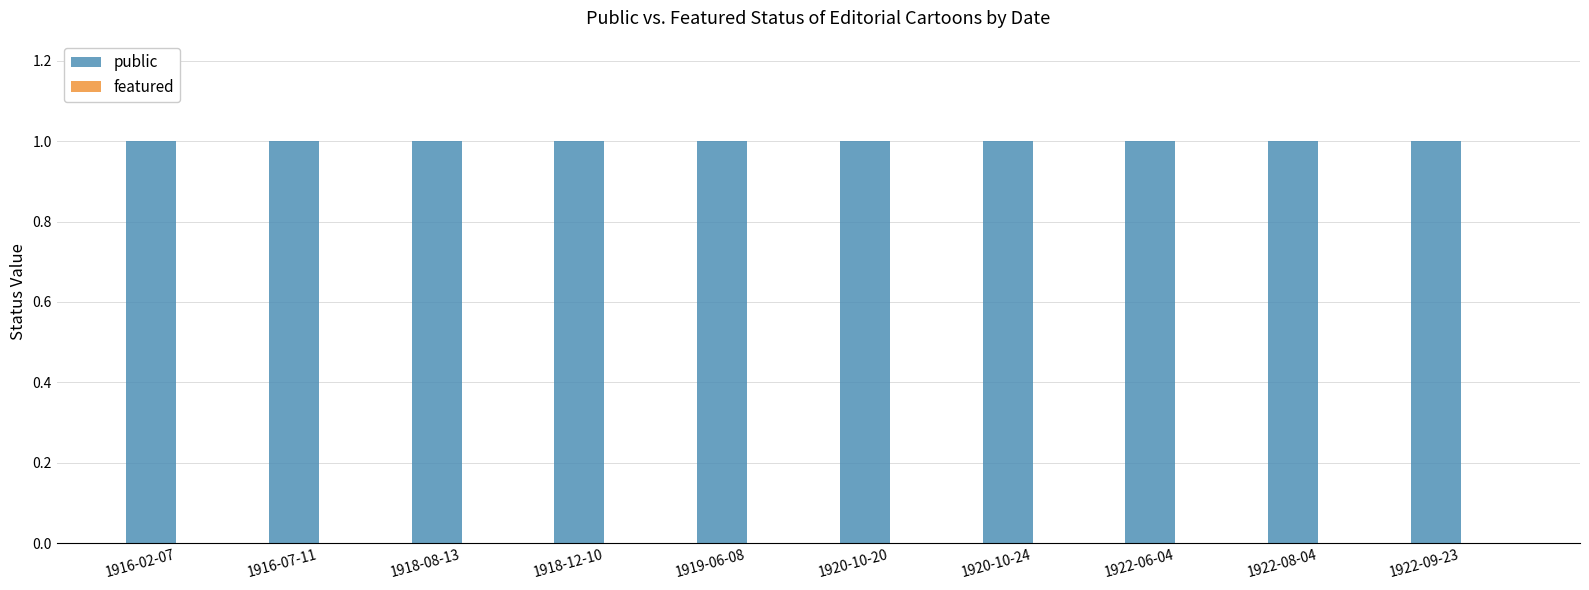

The value of public at 1916-02-07 is 1. True or false?

True